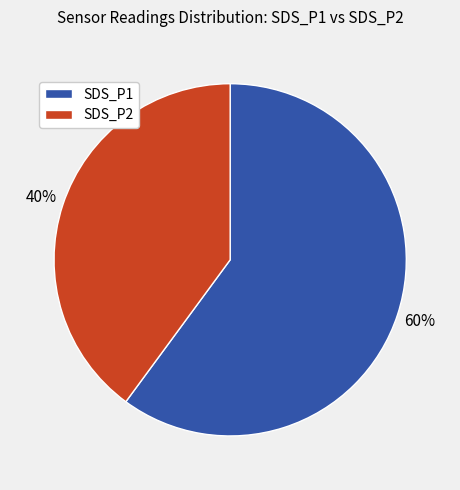

True or false: SDS_P2 accounts for 29% of the total.

False